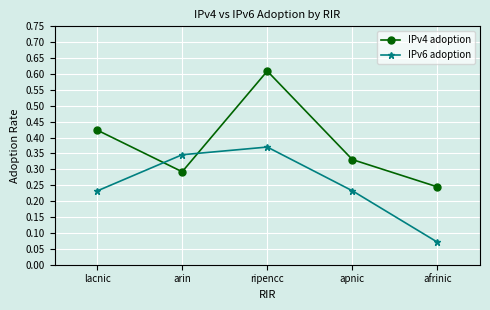

True or false: IPv6 adoption and IPv4 adoption intersect in this chart.

True